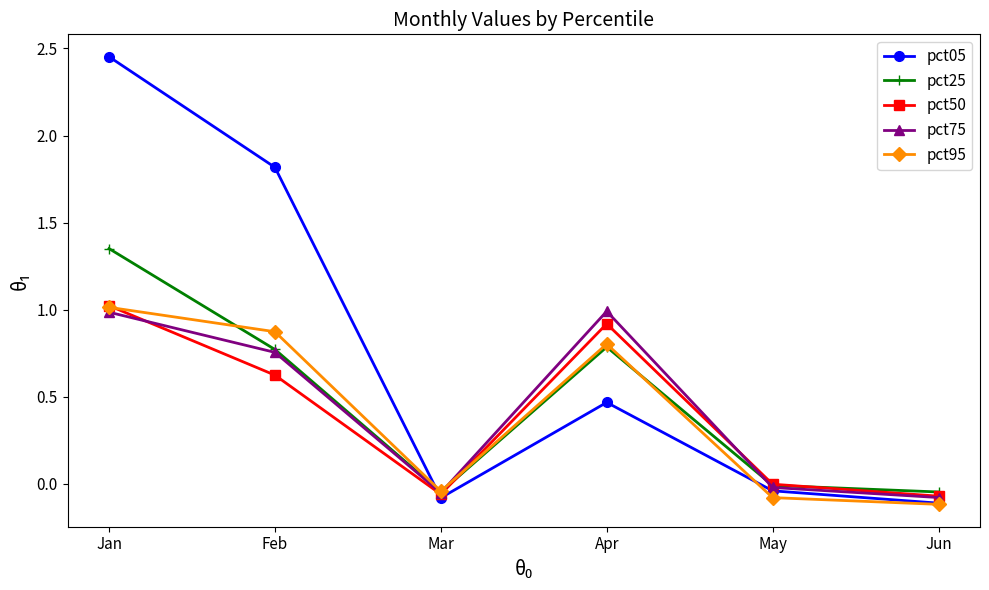

What are all the series names shown in the legend?

pct05, pct25, pct50, pct75, pct95